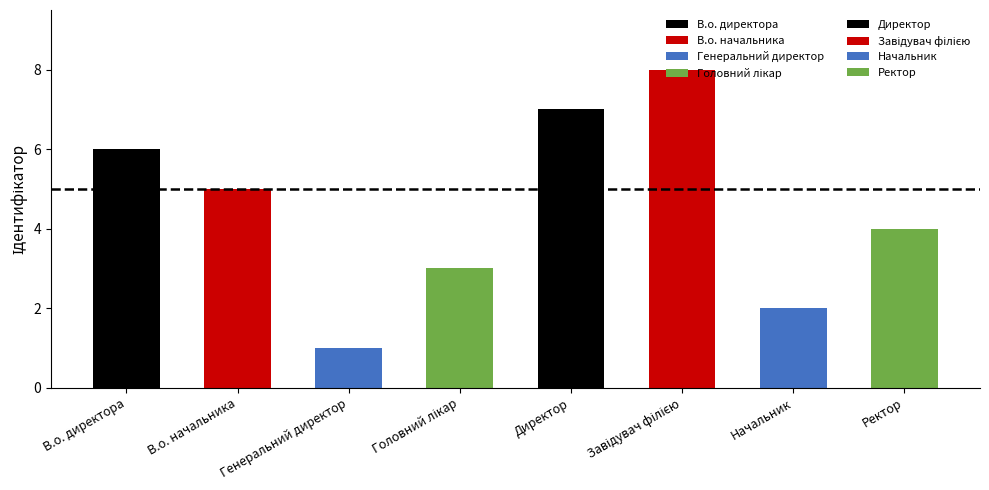

The chart shows a value of 5 at Ректор. True or false?

False